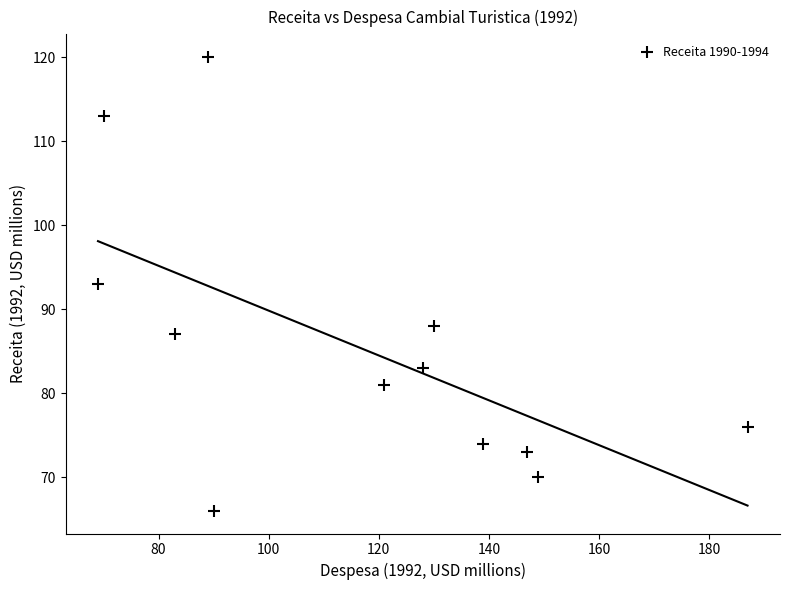

What is the average Y value?

85